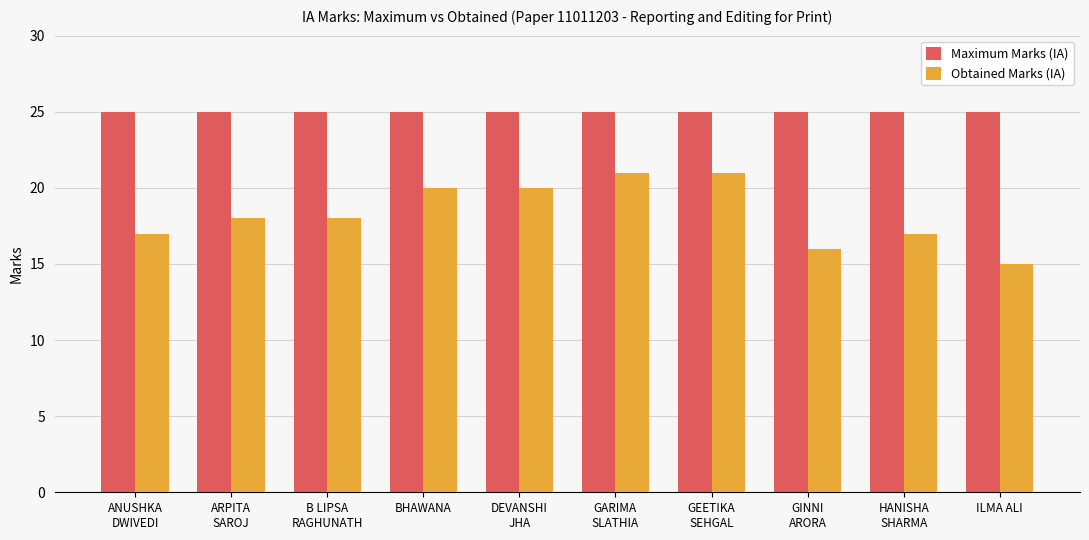

What is the total value across all series at BHAWANA?

45